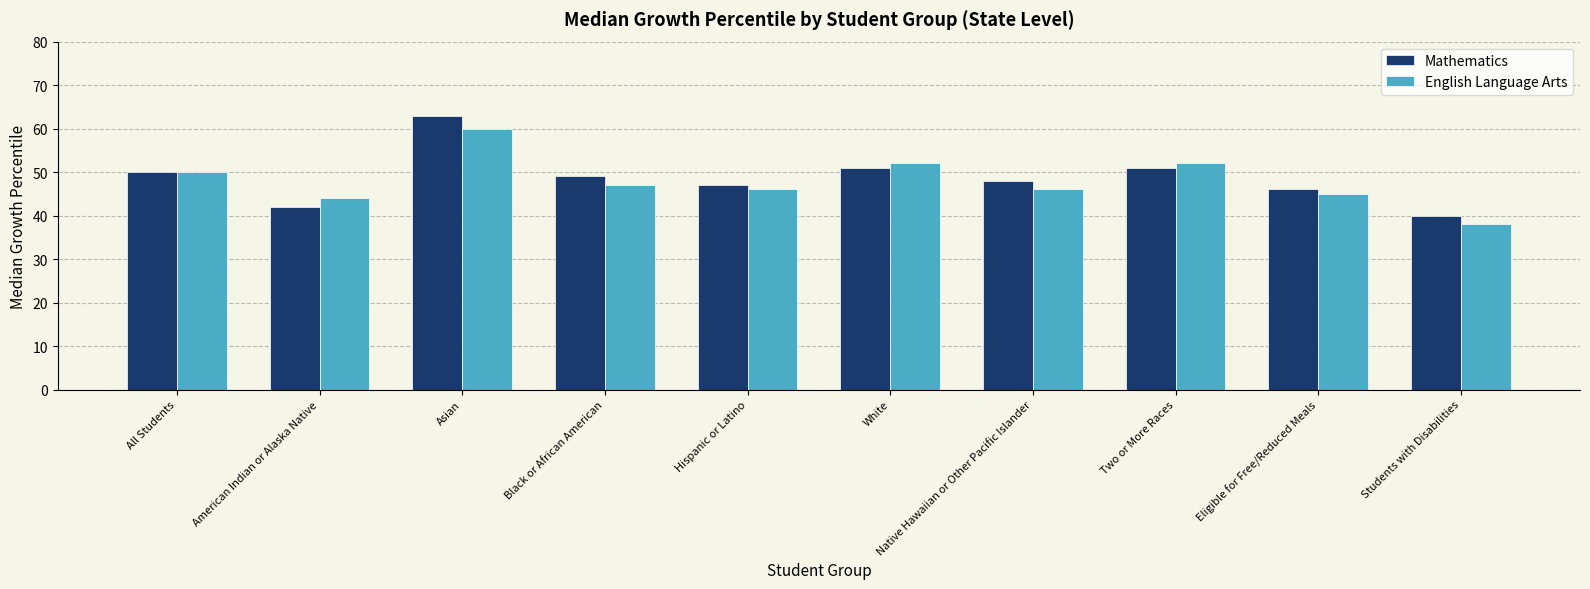

Reading left to right, extract all data points from this chart.

Mathematics: All Students=50	American Indian or Alaska Native=42	Asian=63	Black or African American=49	Hispanic or Latino=47	White=51	Native Hawaiian or Other Pacific Islander=48	Two or More Races=51	Eligible for Free/Reduced Meals=46	Students with Disabilities=40
English Language Arts: All Students=50	American Indian or Alaska Native=44	Asian=60	Black or African American=47	Hispanic or Latino=46	White=52	Native Hawaiian or Other Pacific Islander=46	Two or More Races=52	Eligible for Free/Reduced Meals=45	Students with Disabilities=38